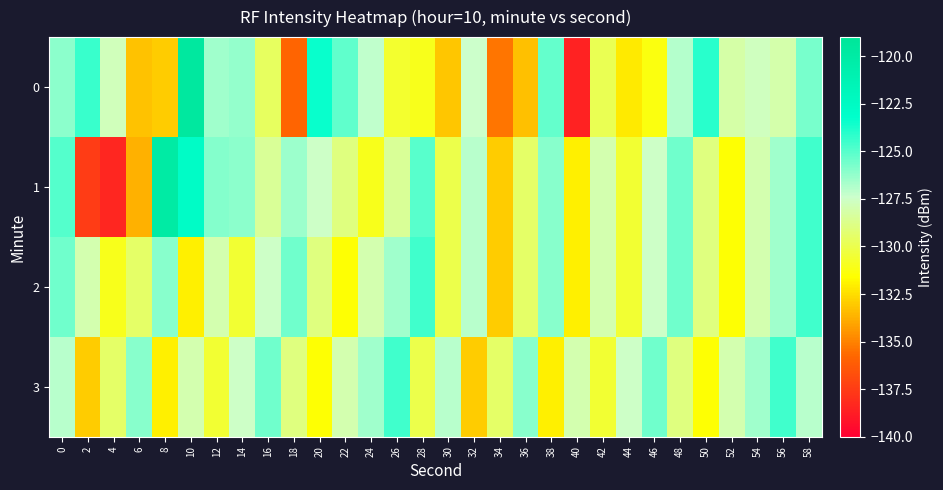

At 10, list the series in order from smallest to largest.

2, 3, 1, 0